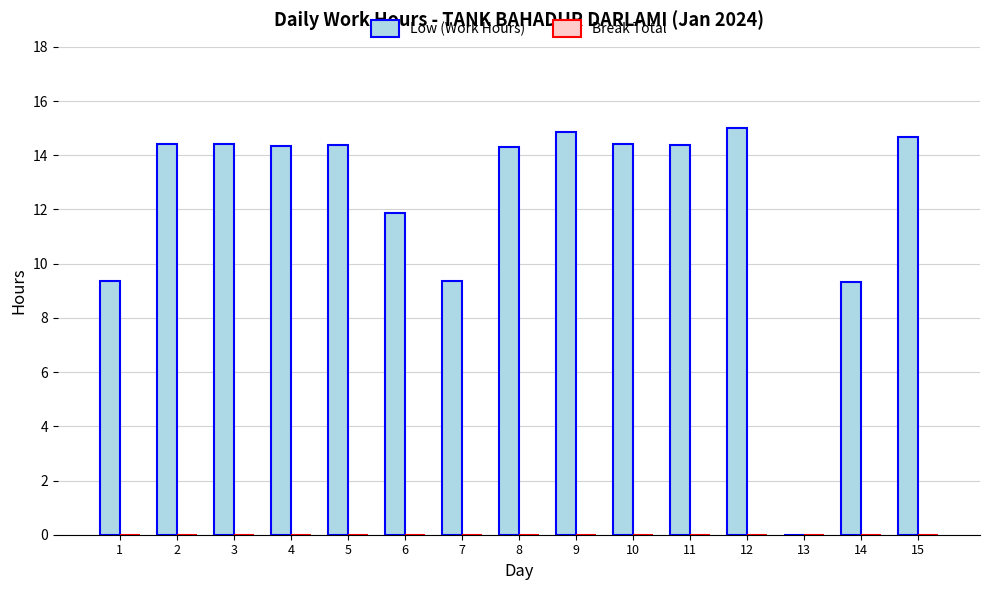

What is the change in value from 8 to 12?

+0.7